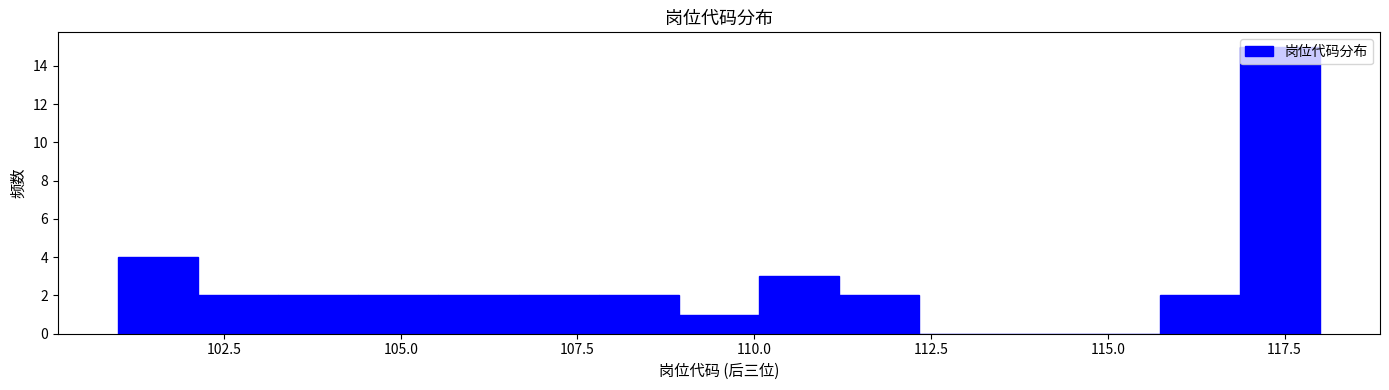

Around what value on the x-axis is the tallest bar? Give the approximate position of its centre, as read against the axis.

117.5